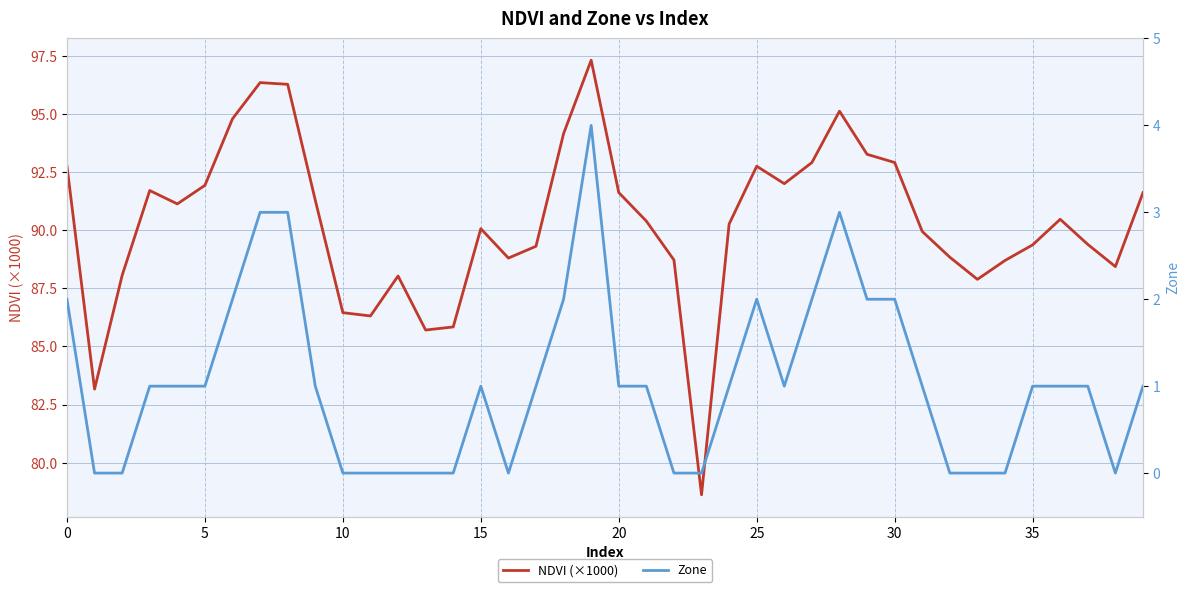

What is the total value across all series at 22?

88.7